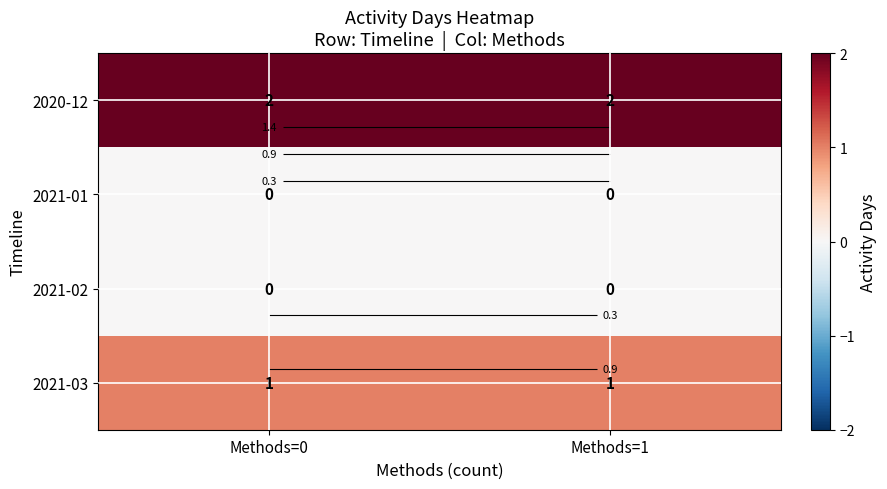

Count the number of data series in this chart.

4